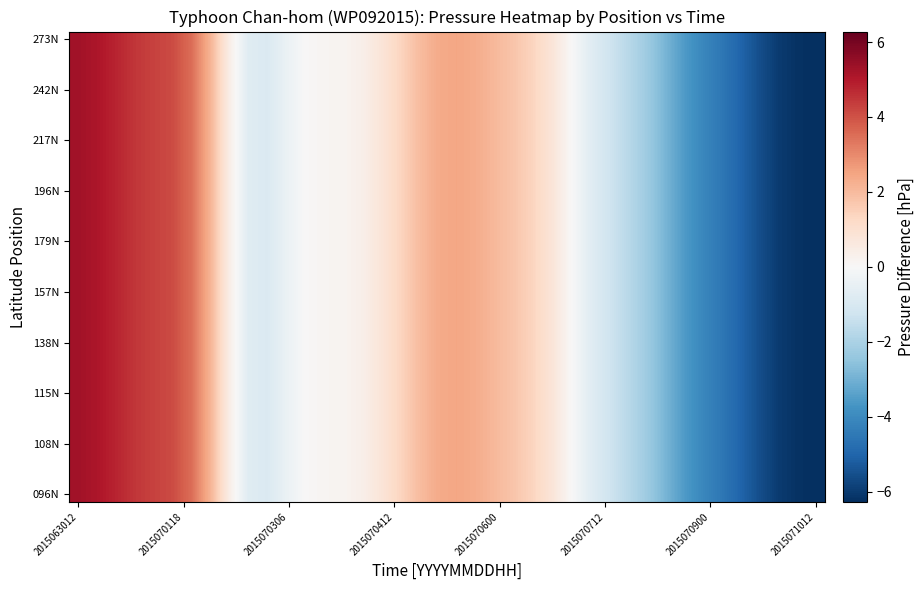

At which category is the sum across all series the highest?

2015063012